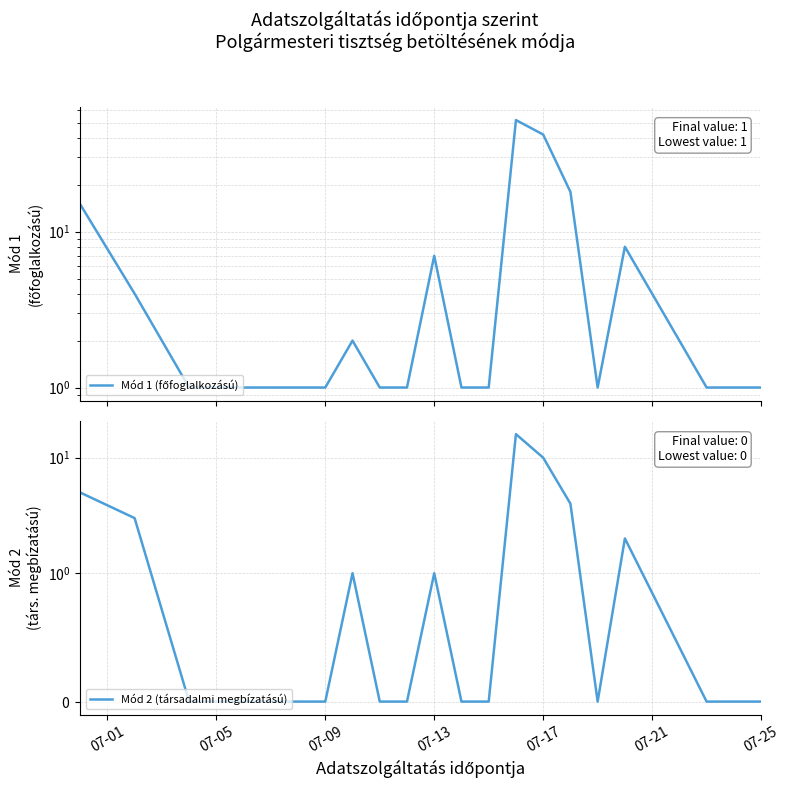

What is the label of the 1st point from the left?

07-01